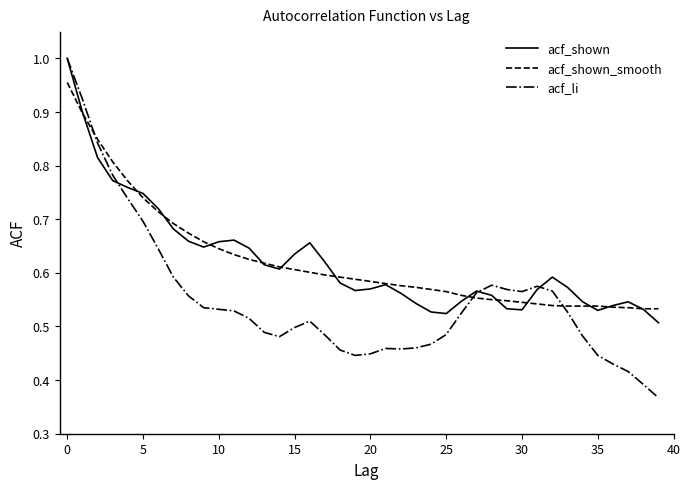

Which series has the widest spread of values?

acf_li